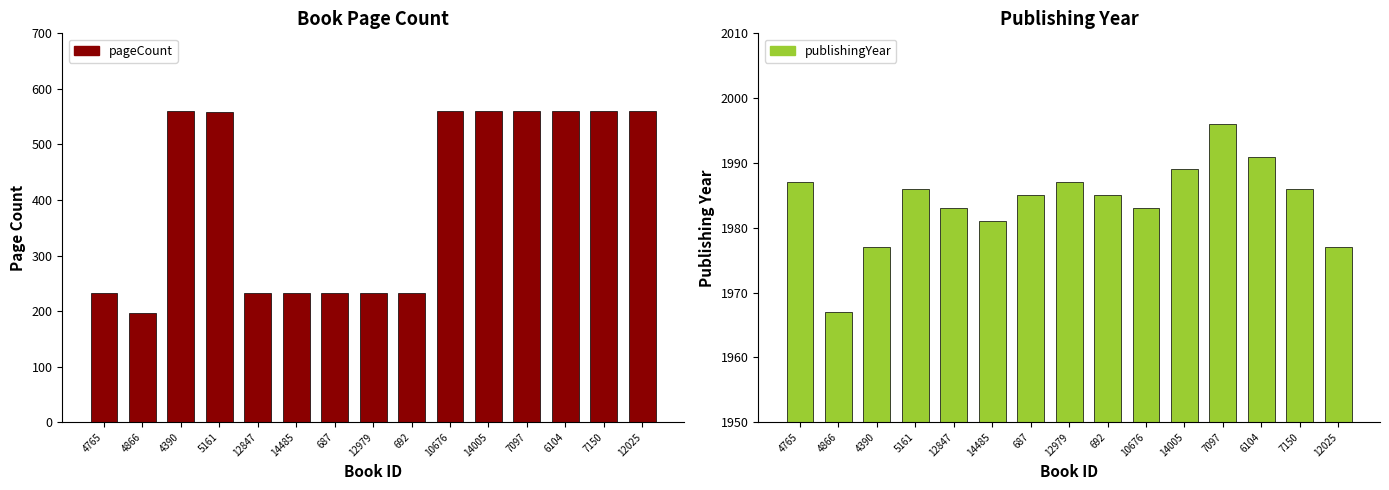

The publishingYear series shows 1996 at 7097. True or false?

True